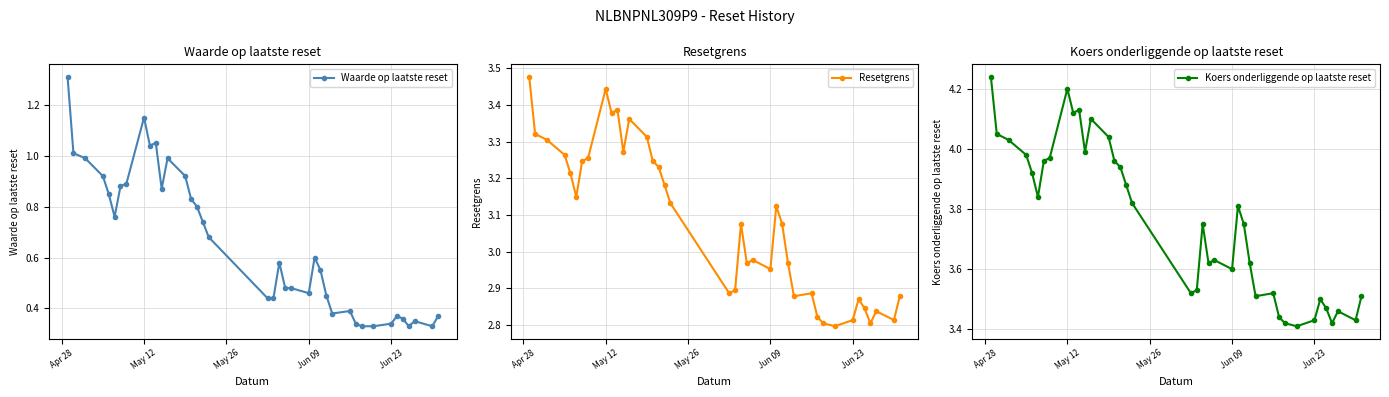

How many data points in Resetgrens are above 3?

21